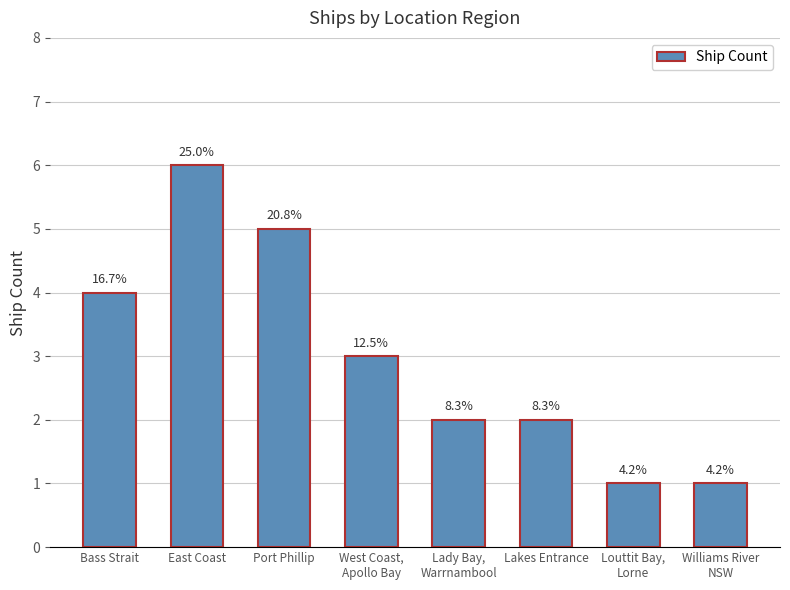

What is the change in value from East Coast to Lady Bay,
Warrnambool?

-4